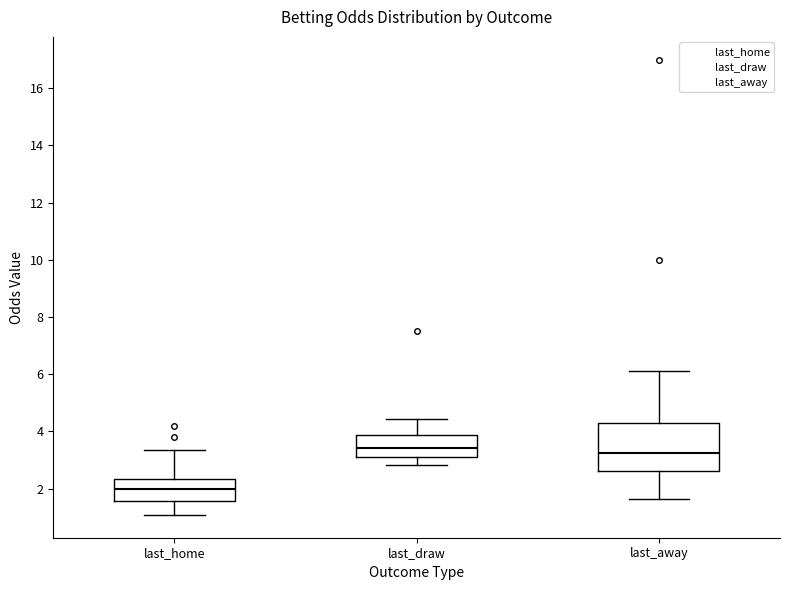

Where does the upper whisker of the box for last_home end on the y-axis? The values are not printed on the chart, so give them approximately, as read against the axis.

3.4